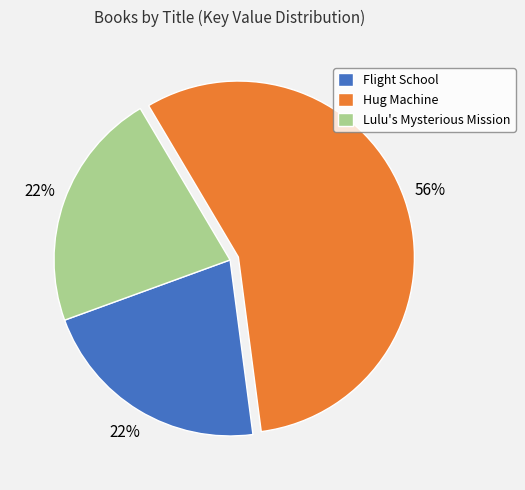

To the nearest percent, what is the difference between the Hug Machine and Lulu's Mysterious Mission slice percentages?

34%